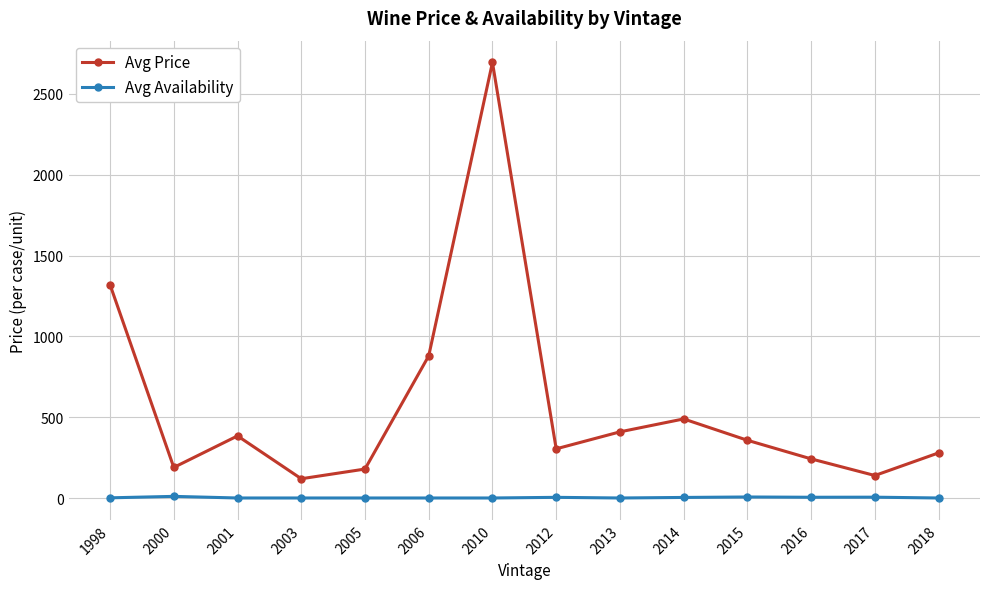

Which category has the highest value across all series?

2010